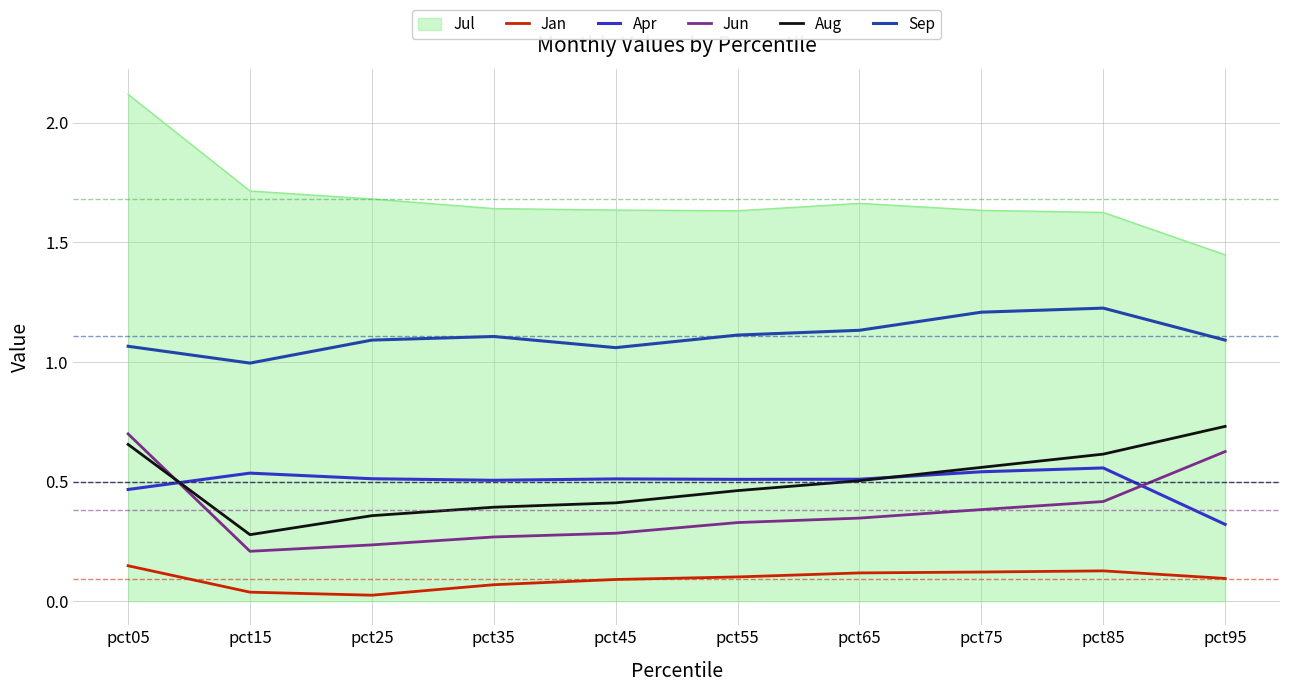

At which label is Aug closest to 0?

pct15